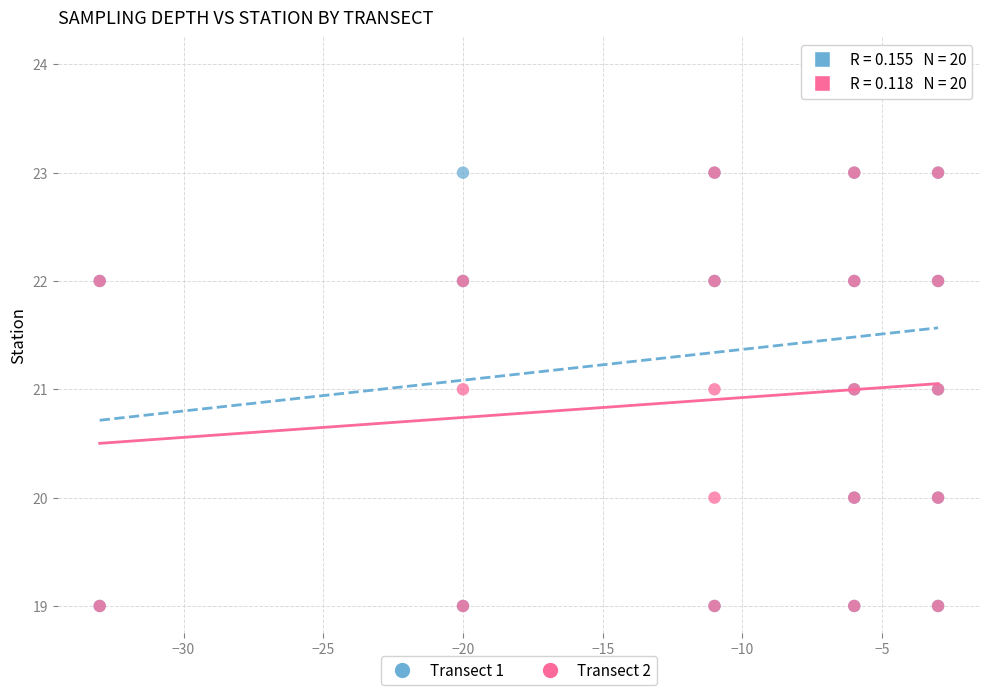

Which series contains the highest Y value?

Transect 1